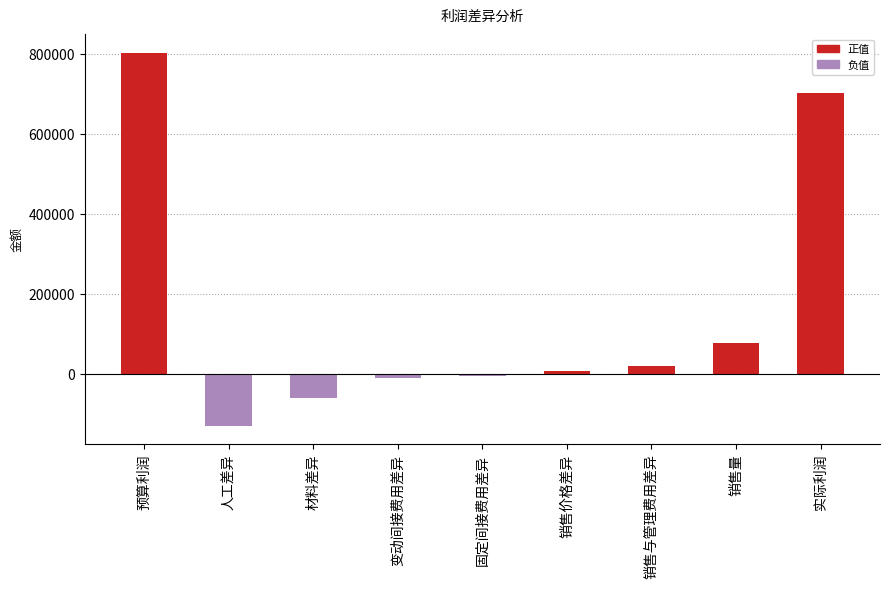

The value at 销售量 is 41647.9. True or false?

False